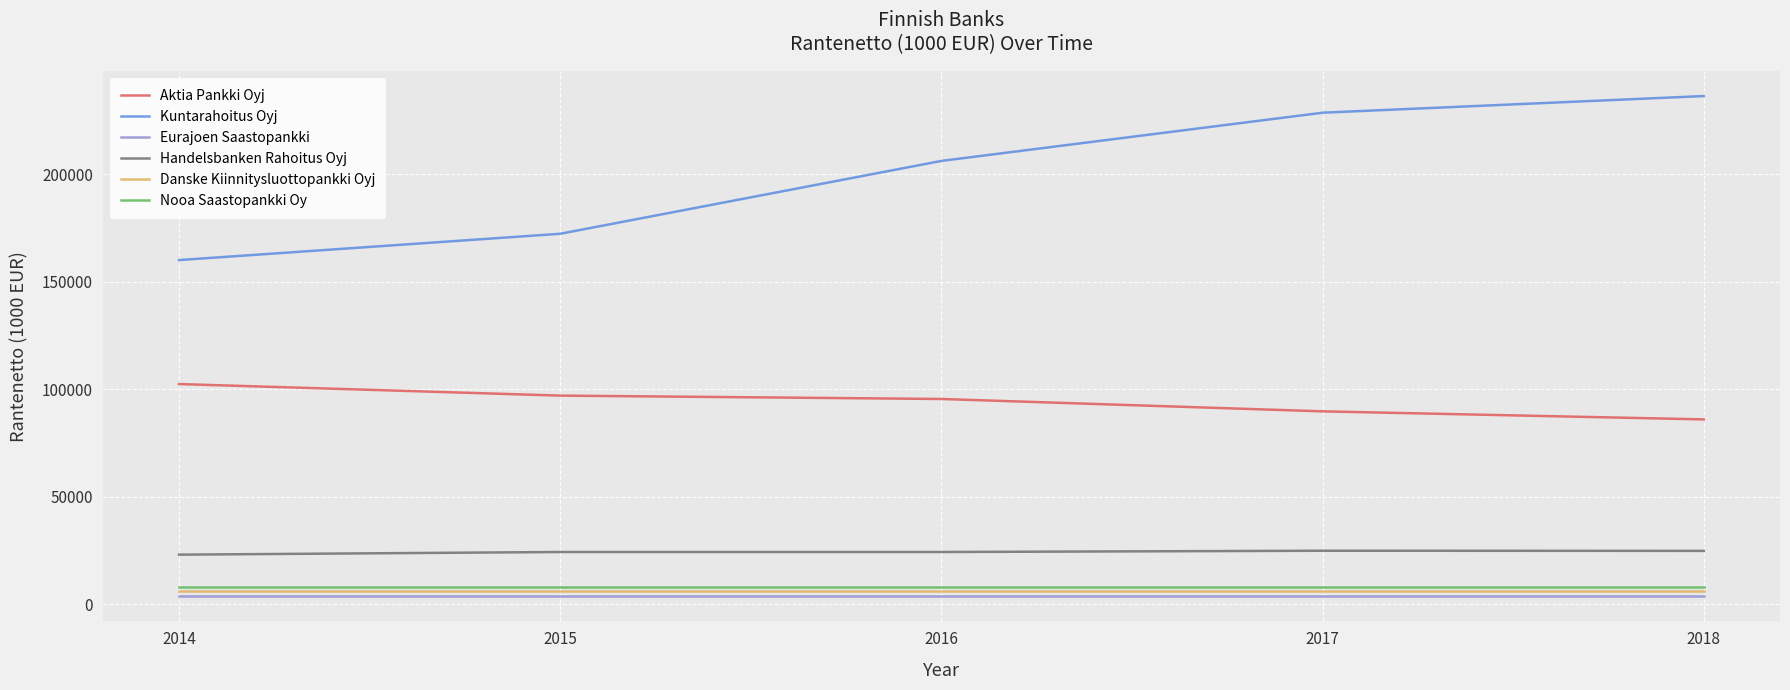

How many lines are shown in the chart?

6